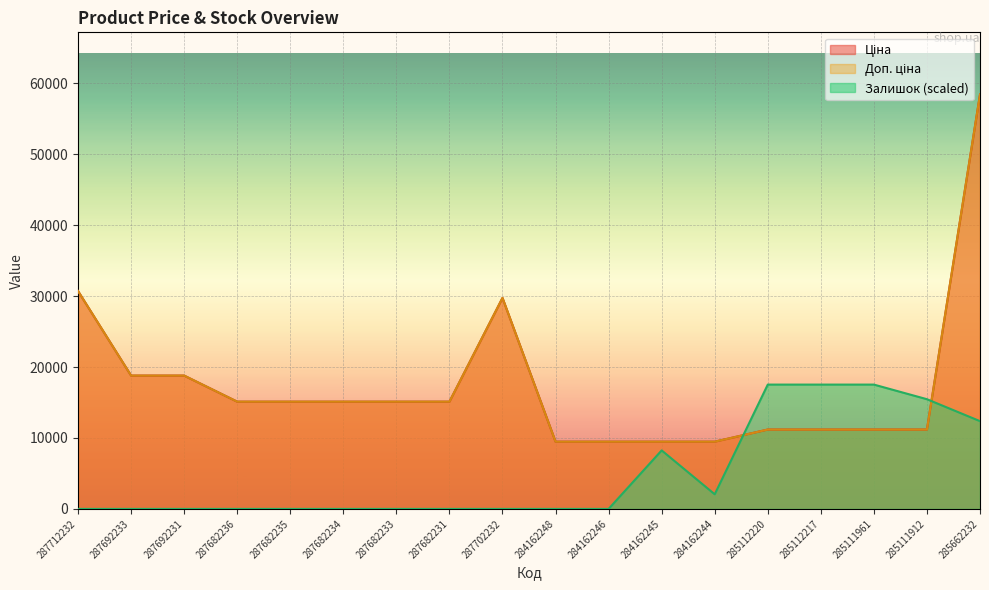

Where do Залишок and Ціна first cross each other?

284162244 and 285112220